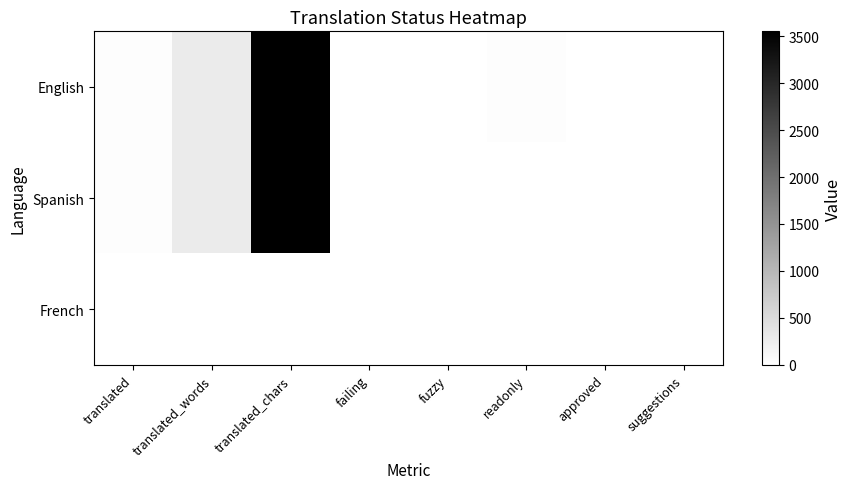

Which has a higher value, readonly or translated?

readonly